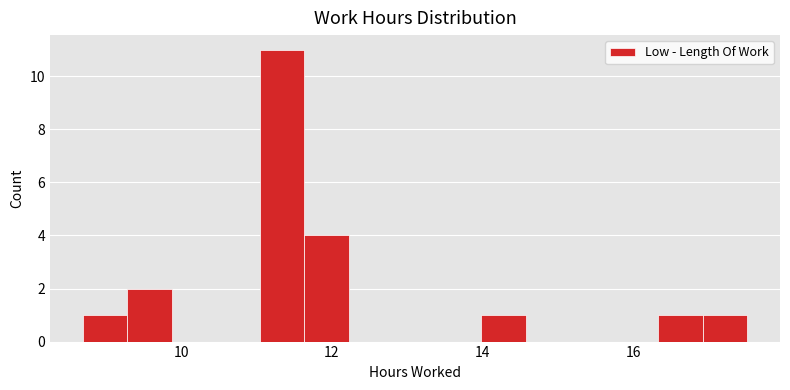

Read against the x-axis, roughly where is the centre of the tallest bar?

11.4